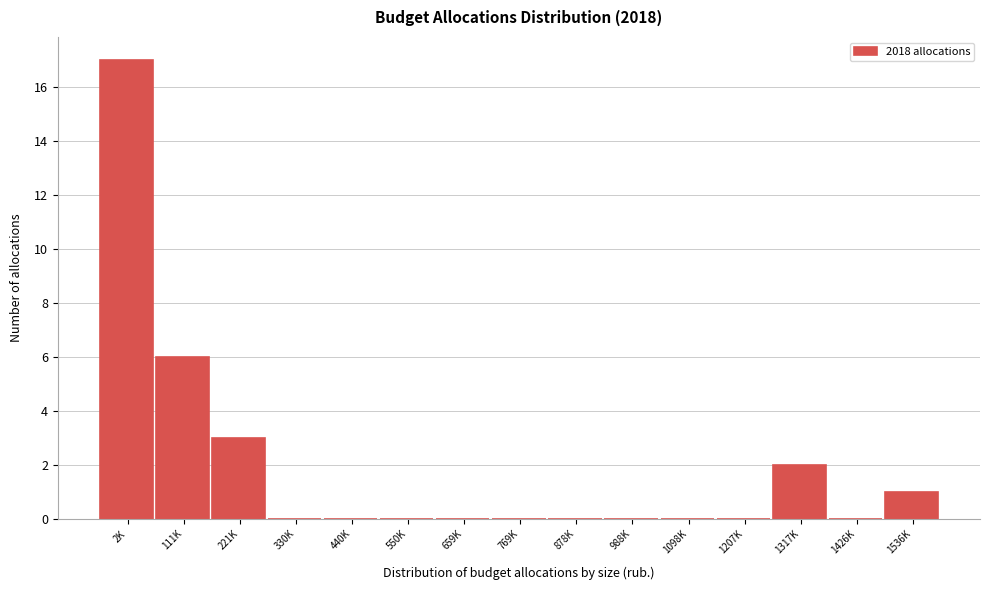

Reading right to left, transcribe all the data shown in this chart.

1536K=1	1426K=0	1317K=2	1207K=0	1098K=0	988K=0	878K=0	769K=0	659K=0	550K=0	440K=0	330K=0	221K=3	111K=6	2K=17